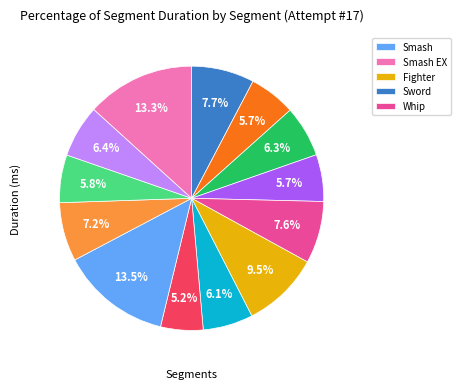

Does any single category account for the majority?

No